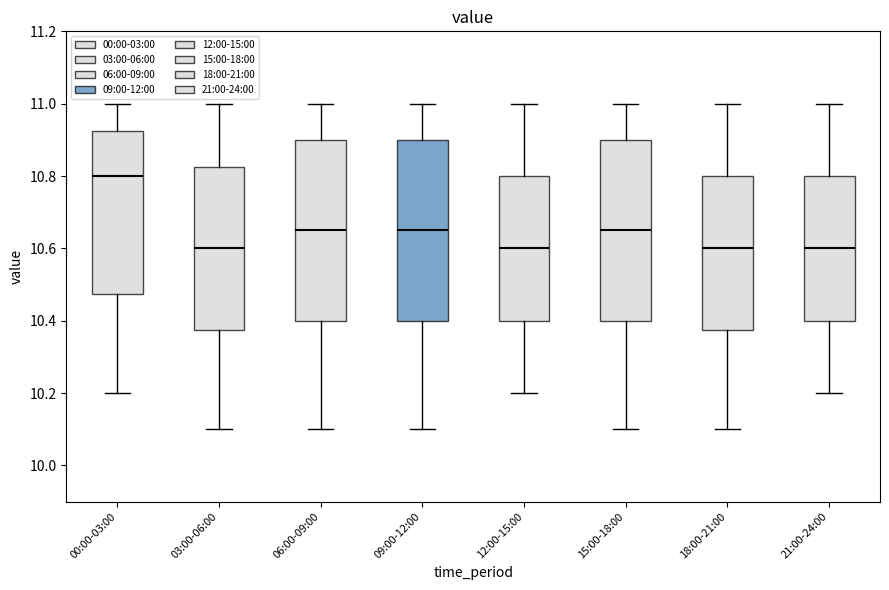

Reading left to right, transcribe this box plot: for each box, give where its median line is, the range the box spans, and where its two whiskers end, as read against the y-axis. The values are not printed on the chart, so give them approximately, as read against the axis.

00:00-03:00: median 10.80, box 10.48 to 10.92, whiskers 10.20 to 11.00
03:00-06:00: median 10.60, box 10.38 to 10.82, whiskers 10.10 to 11.00
06:00-09:00: median 10.66, box 10.40 to 10.90, whiskers 10.10 to 11.00
09:00-12:00: median 10.66, box 10.40 to 10.90, whiskers 10.10 to 11.00
12:00-15:00: median 10.60, box 10.40 to 10.80, whiskers 10.20 to 11.00
15:00-18:00: median 10.66, box 10.40 to 10.90, whiskers 10.10 to 11.00
18:00-21:00: median 10.60, box 10.38 to 10.80, whiskers 10.10 to 11.00
21:00-24:00: median 10.60, box 10.40 to 10.80, whiskers 10.20 to 11.00